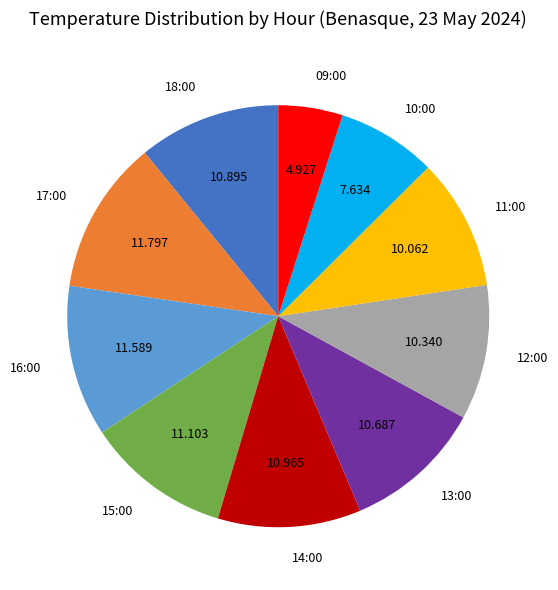

The 12:00 slice represents 1% of the pie. True or false?

False